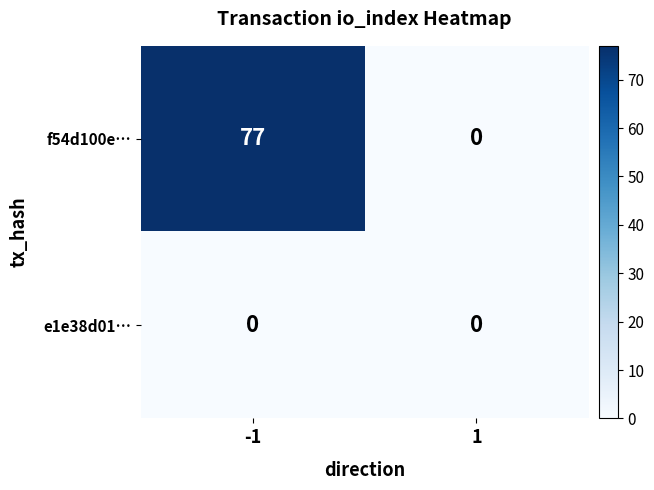

What is the maximum value for f54d100e…?

77